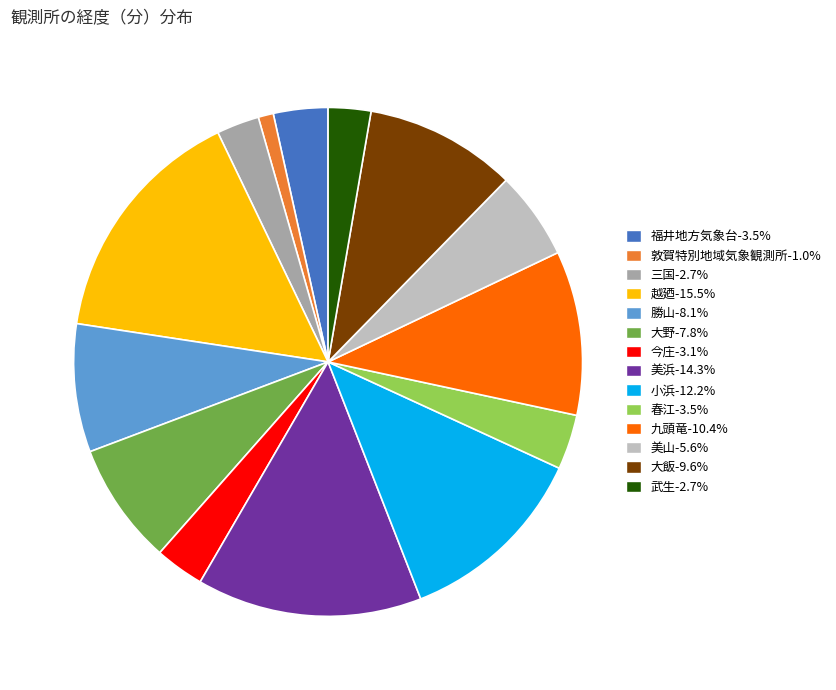

What is the ratio of the value at 小浜-12.2% to the value at 美浜-14.3%?

0.9